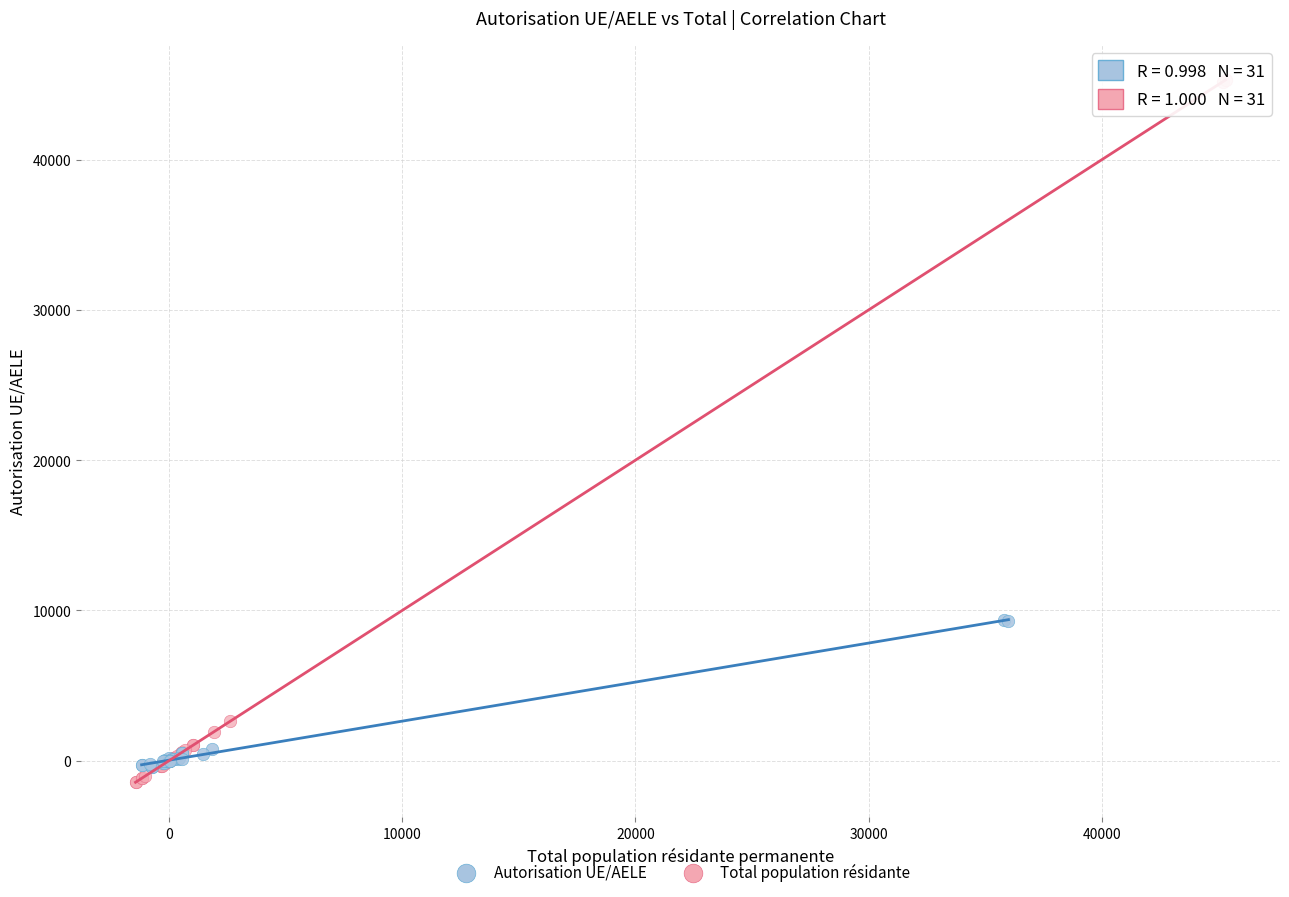

Which series has the widest spread of Y values?

Total population résidante